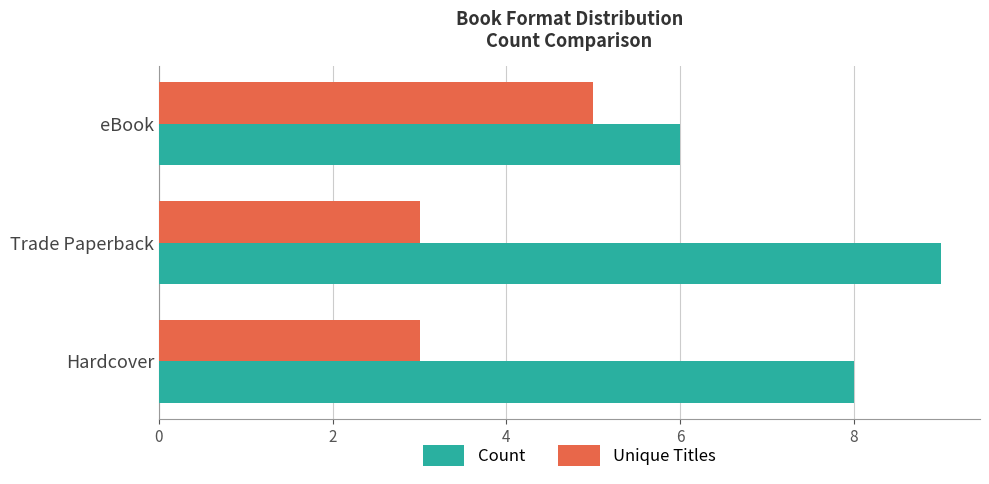

Rank the series at eBook from highest to lowest value.

Count, Unique Titles